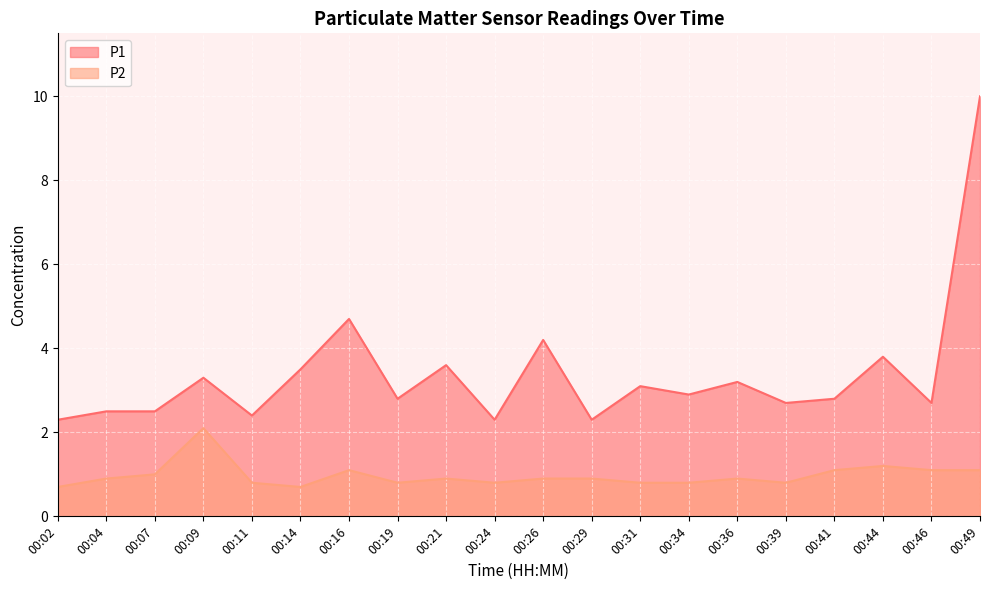

At 00:41, list the series in order from largest to smallest.

P1, P2